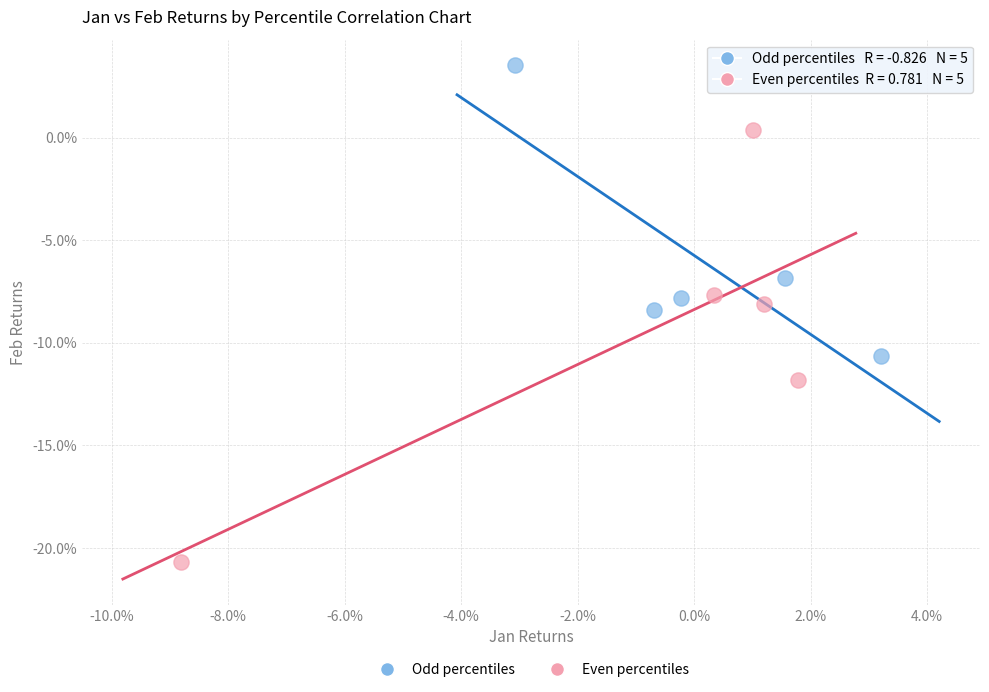

Which series reaches the maximum Y coordinate?

Odd percentiles